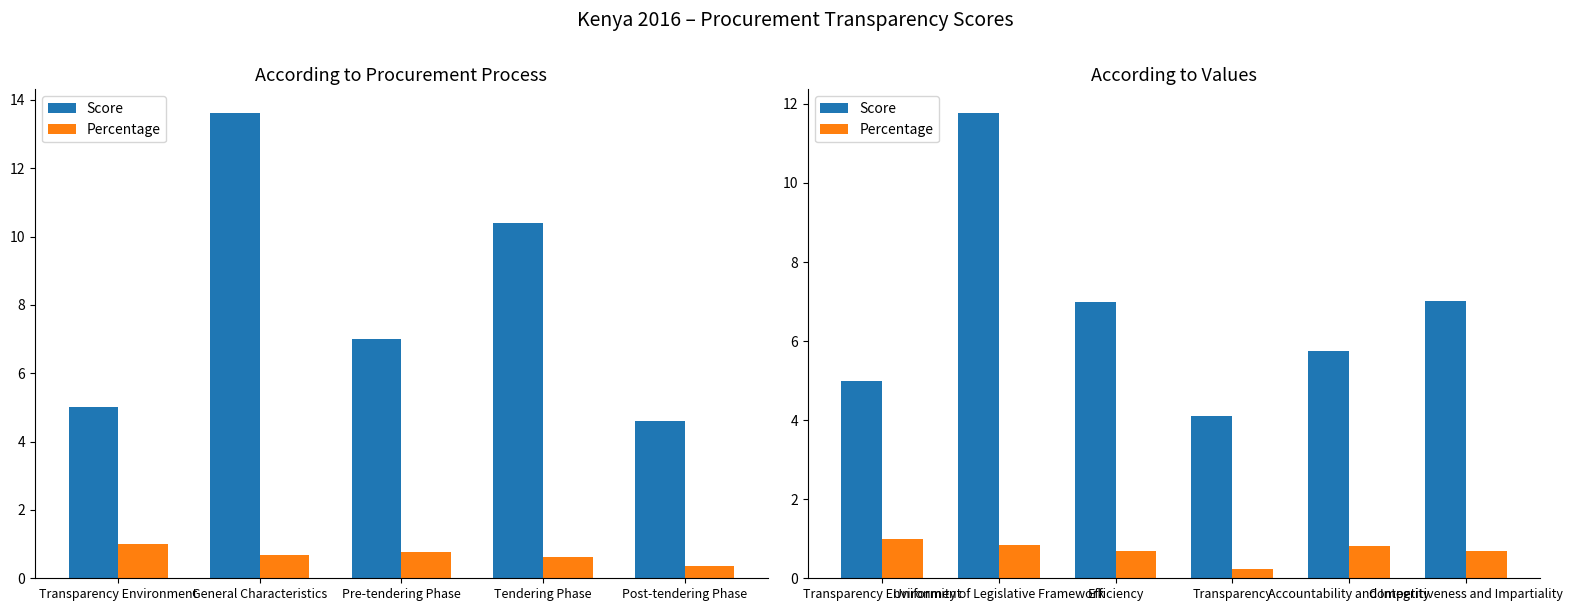

At how many categories does at least one series exceed 4?

6